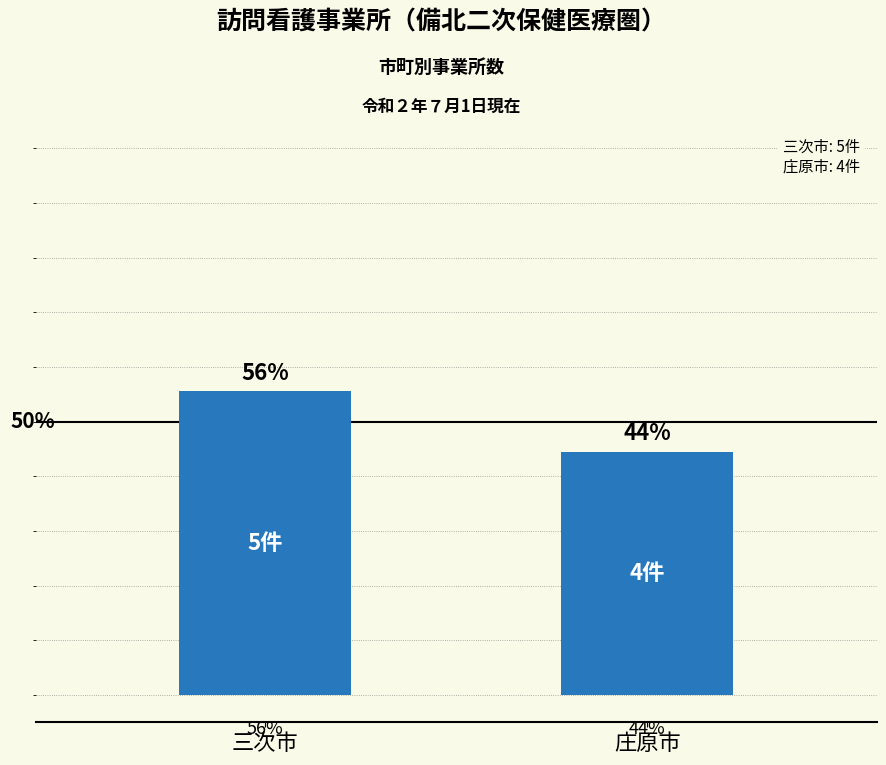

Which label corresponds to the largest value in the chart?

三次市